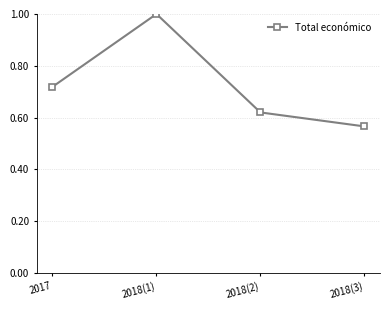

How many categories are shown in the chart?

4